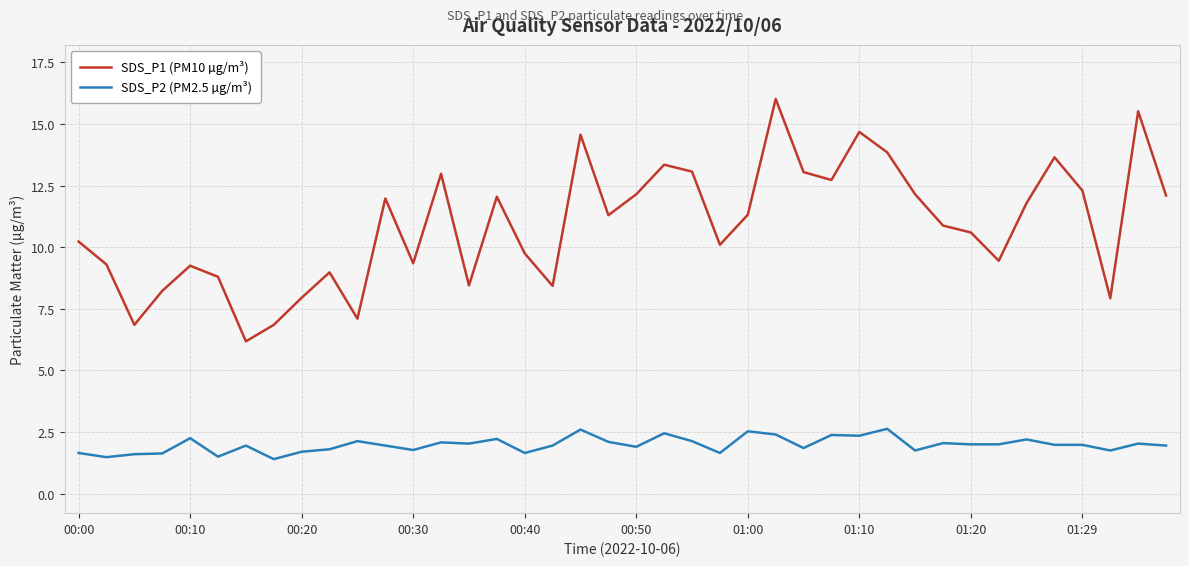

What is the minimum value for SDS_P1 (PM10 µg/m³)?

6.2